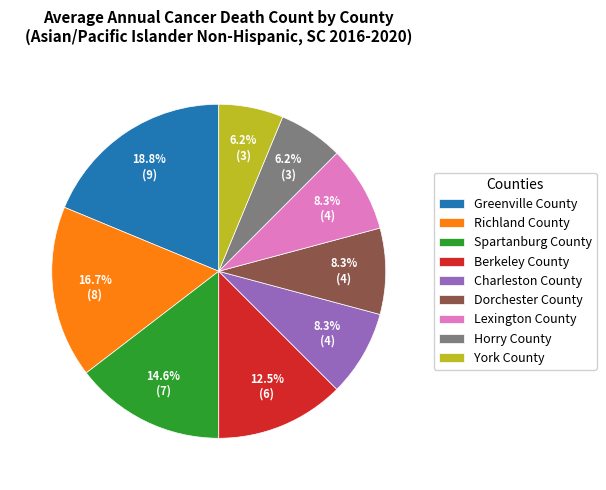

Which slice is the largest?

Greenville County